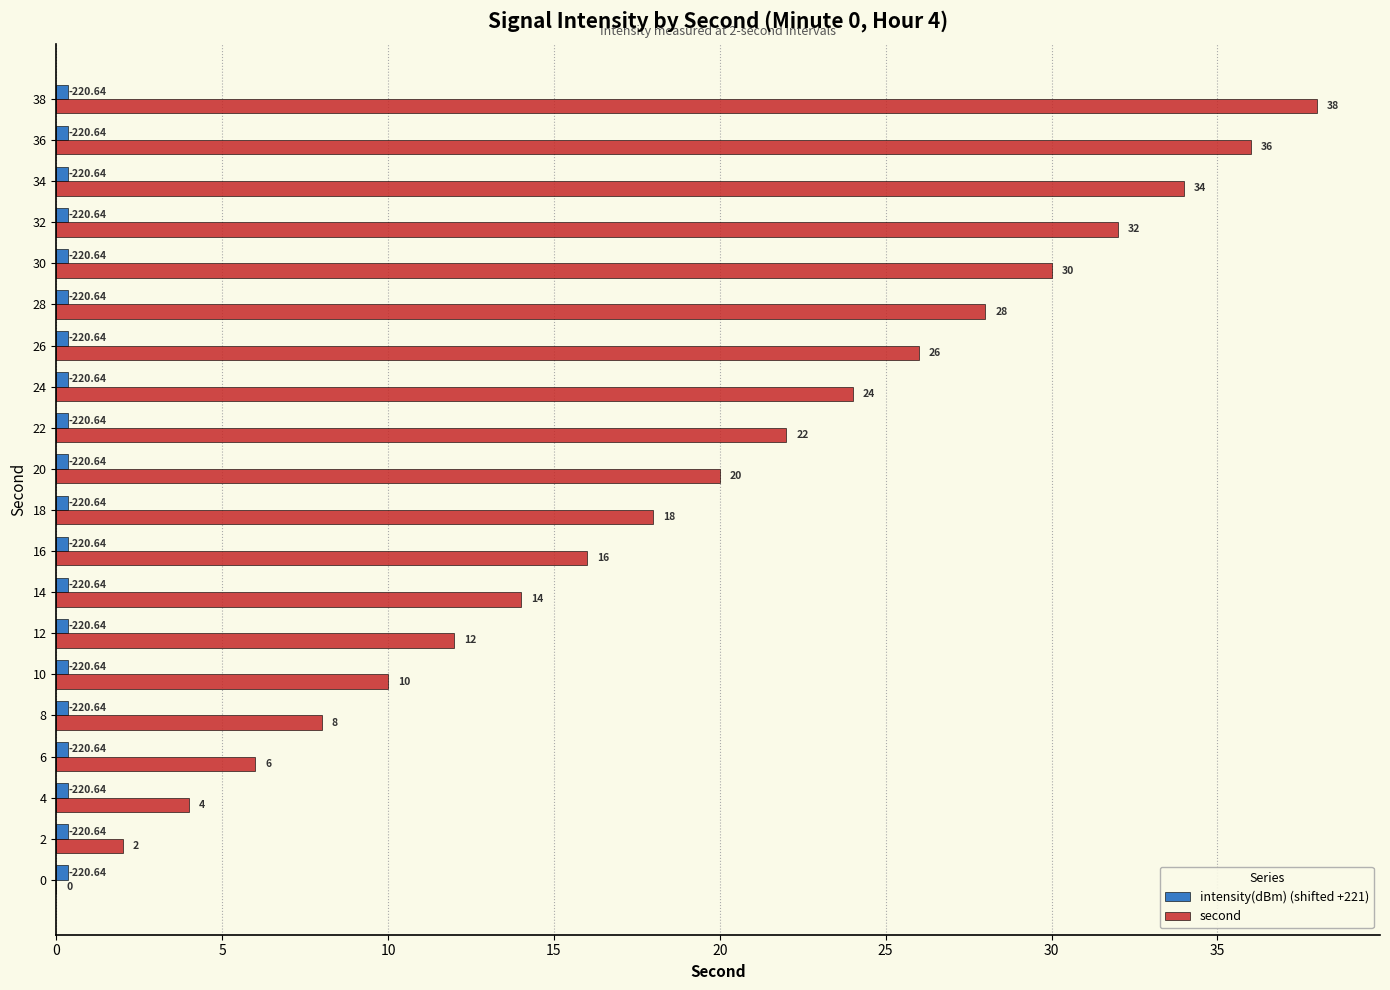

How many distinct data groups are displayed?

2